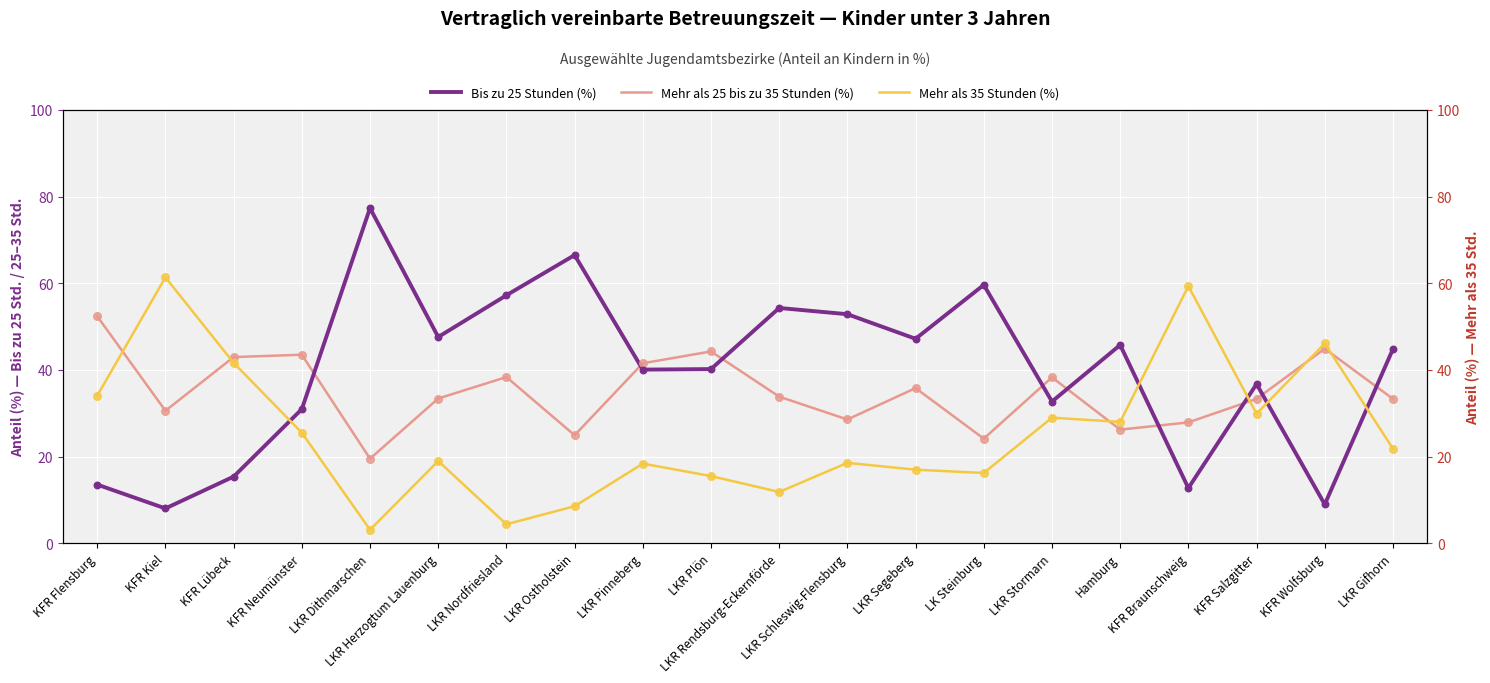

Which series contains the lowest Y value?

Mehr als 35 Stunden (%)